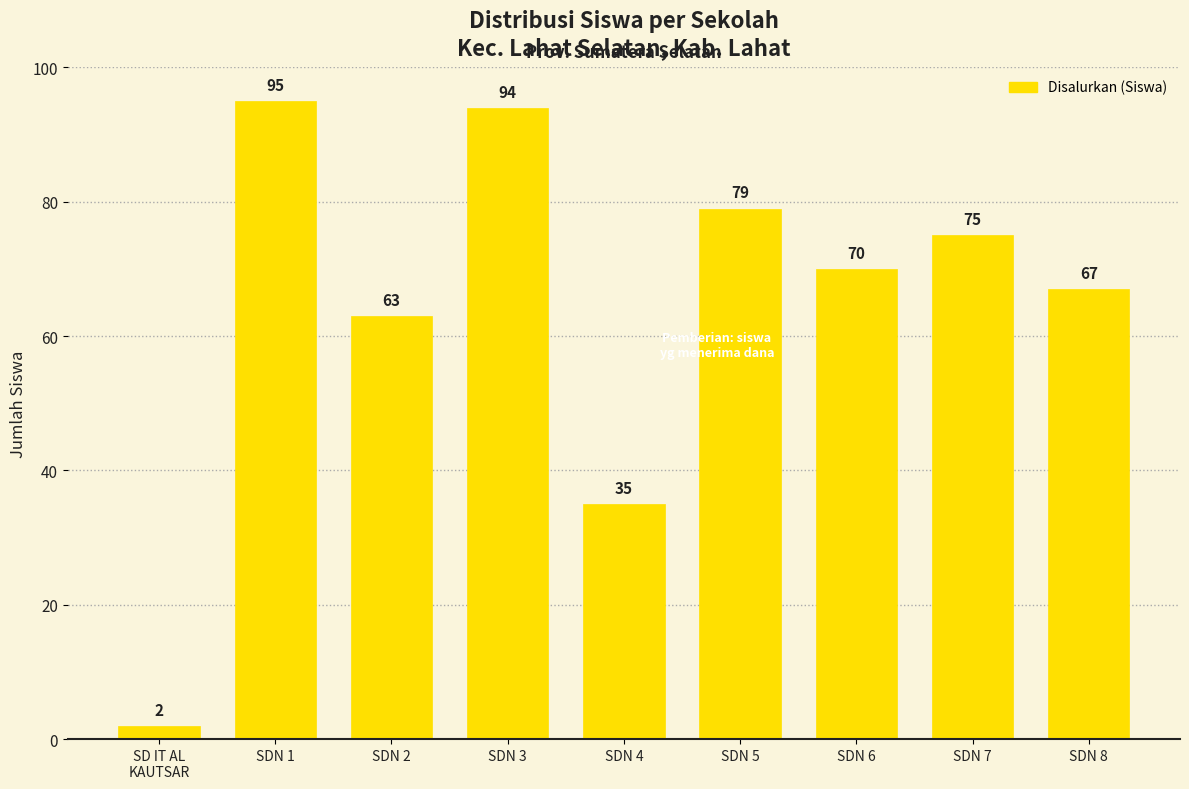

What value does the data have at SD IT AL
KAUTSAR?

2